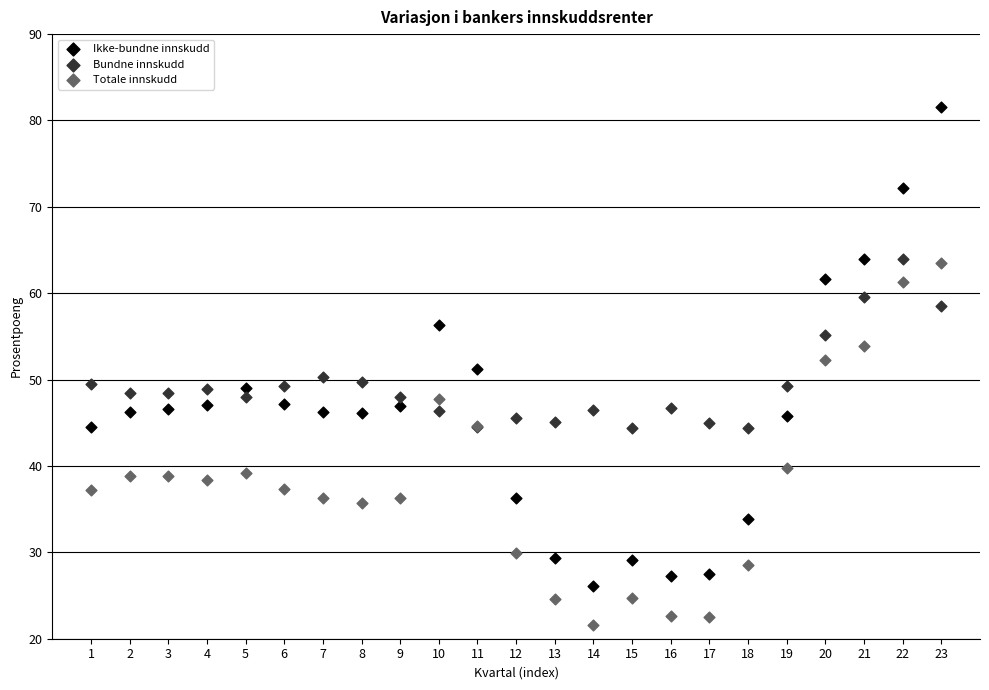

Which series contains the lowest Y value?

Totale innskudd